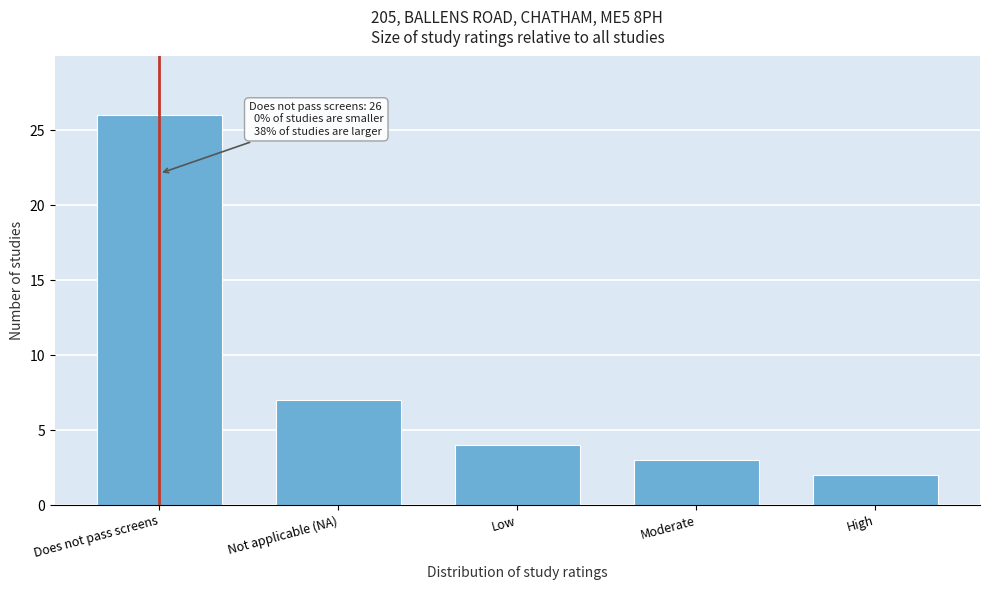

Reading left to right, extract all data points from this chart.

Does not pass screens=26	Not applicable (NA)=7	Low=4	Moderate=3	High=2